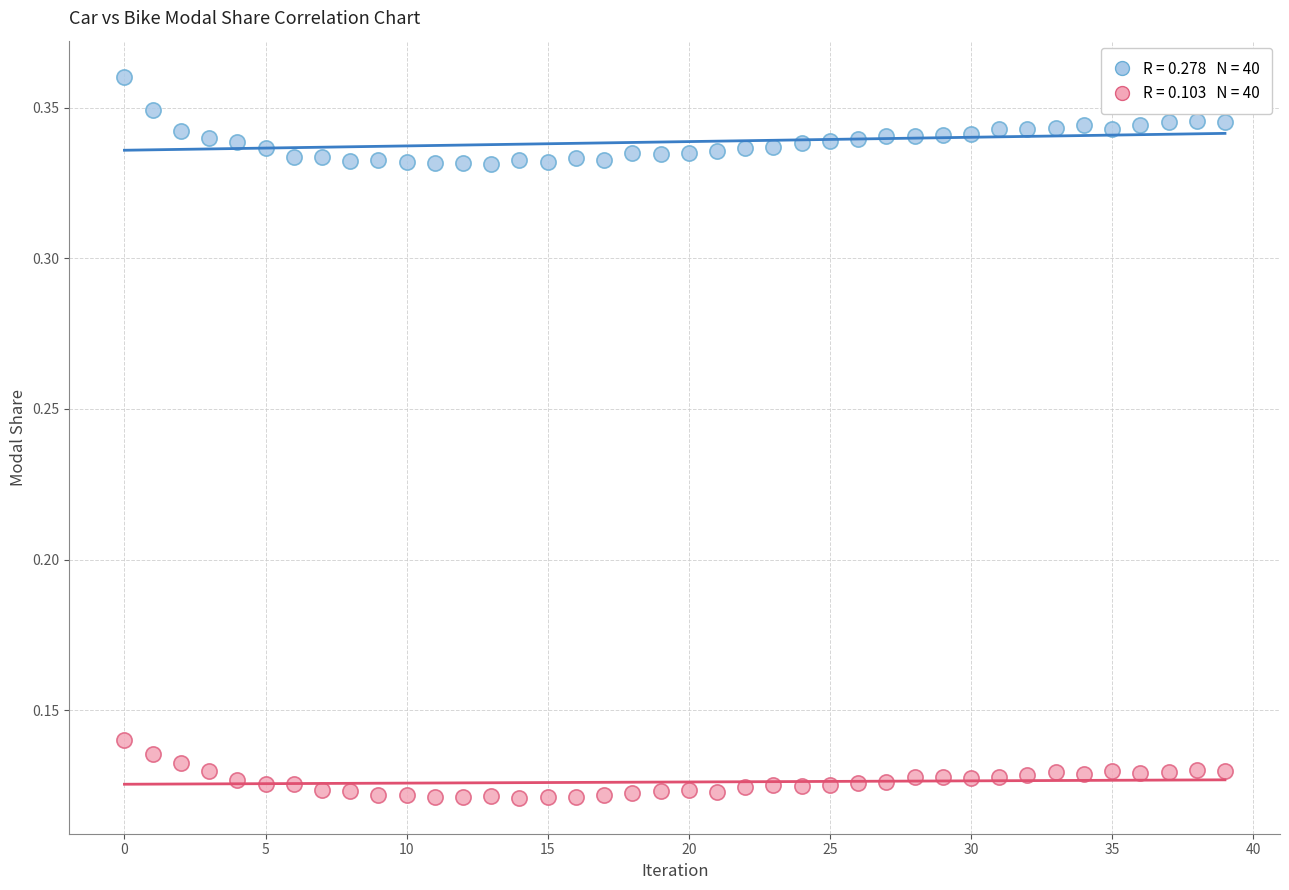

How many points are shown in the scatter plot?

80